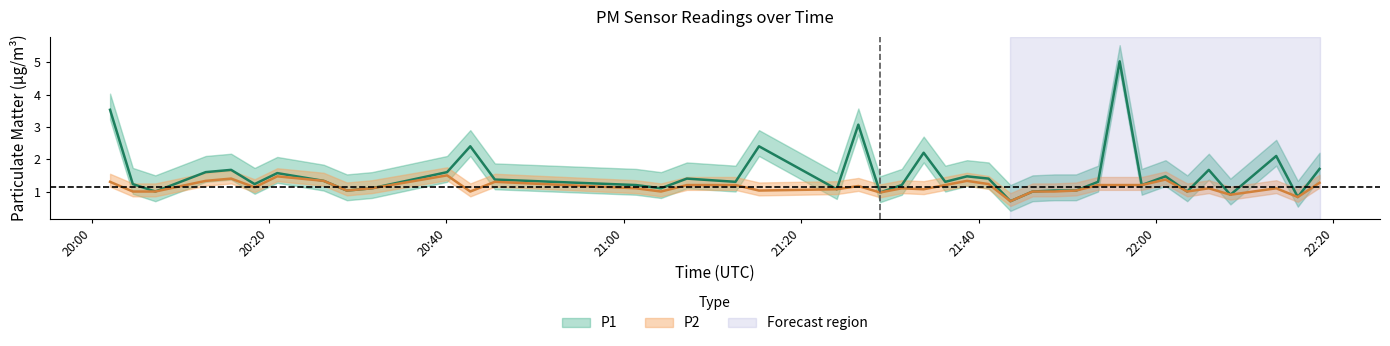

List the series in order of their overall mean, highest first.

P1, P2